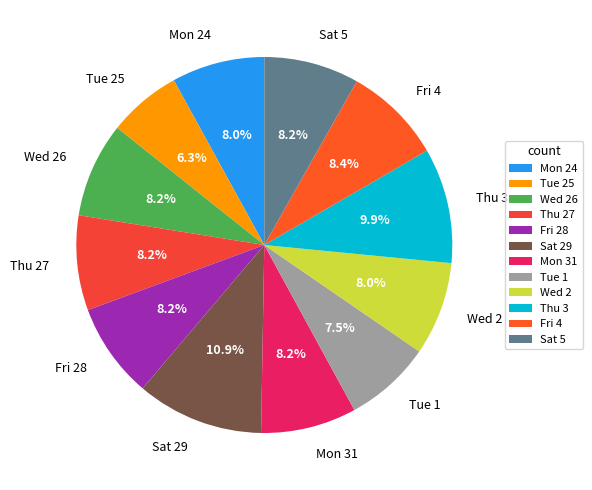

Combined, do Tue 1 and Wed 26 account for over 50%?

No